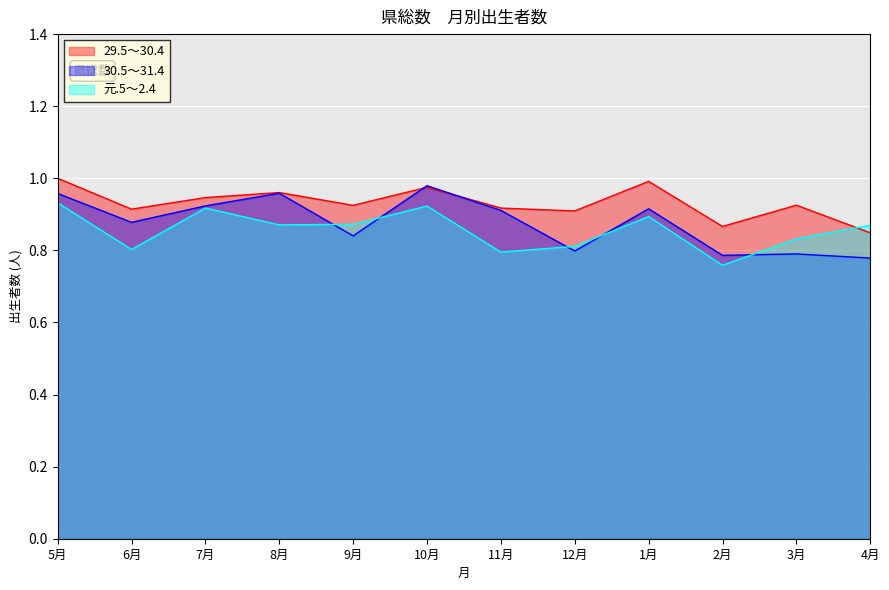

How many times do 元.5～2.4 and 29.5～30.4 cross each other?

1